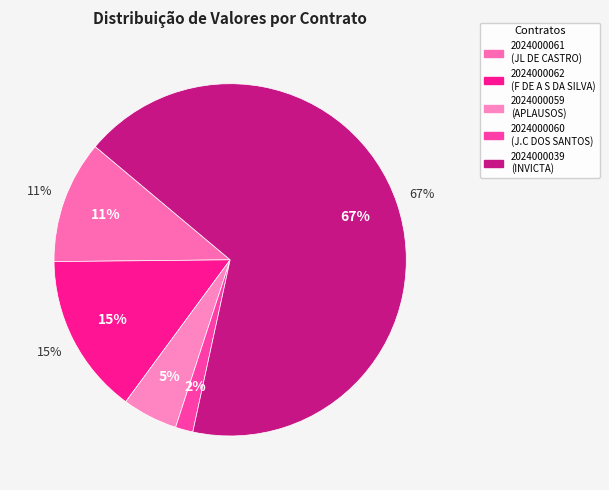

What is the change in value from 2024000059 to 2024000039?

+717382.6